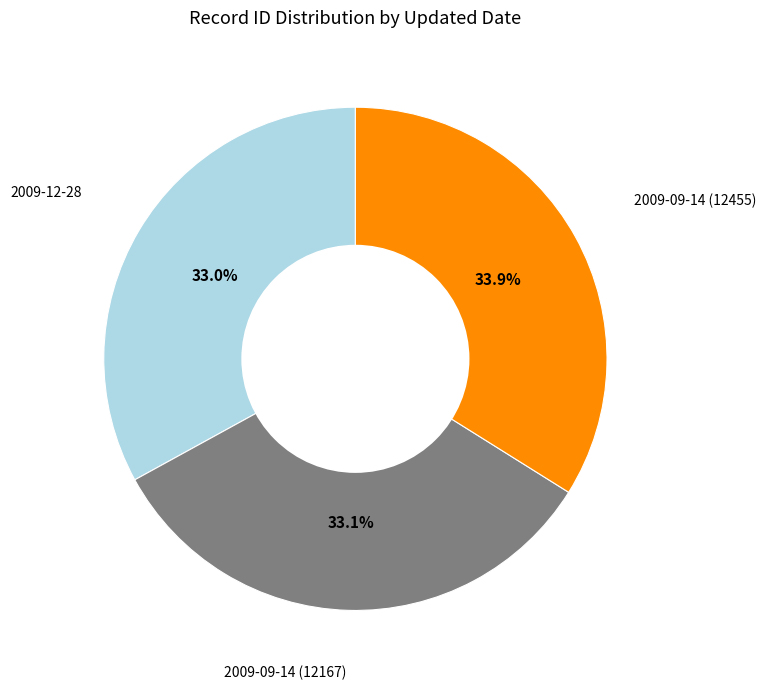

How many slices are in this pie chart?

3